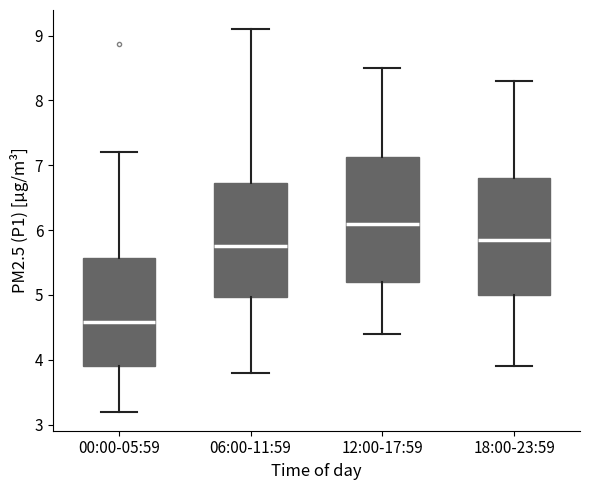

Reading left to right, read every box against the y-axis: the position of its median line, the range the box covers, and the ends of its whiskers. The values are not printed on the chart, so give them approximately, as read against the axis.

00:00-05:59: median 4.6, box 3.9 to 5.6, whiskers 3.2 to 7.2
06:00-11:59: median 5.8, box 5.0 to 6.7, whiskers 3.8 to 9.1
12:00-17:59: median 6.1, box 5.2 to 7.1, whiskers 4.4 to 8.5
18:00-23:59: median 5.9, box 5.0 to 6.8, whiskers 3.9 to 8.3